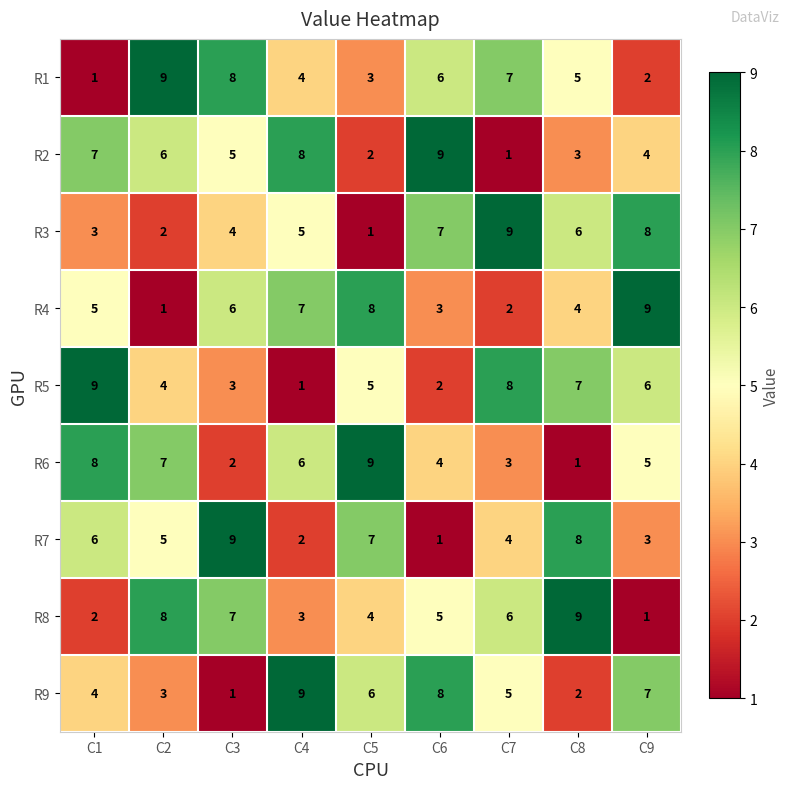

What is the difference between the second highest and second lowest values in the R8 series?

6